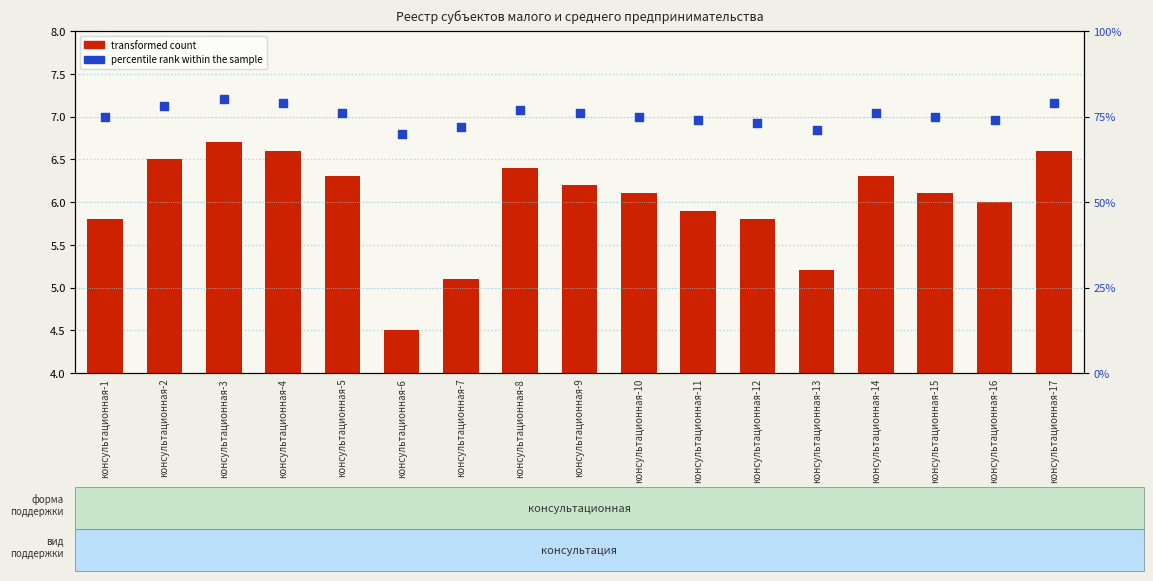

Which series has the largest Y range (max minus min)?

percentile rank within the sample